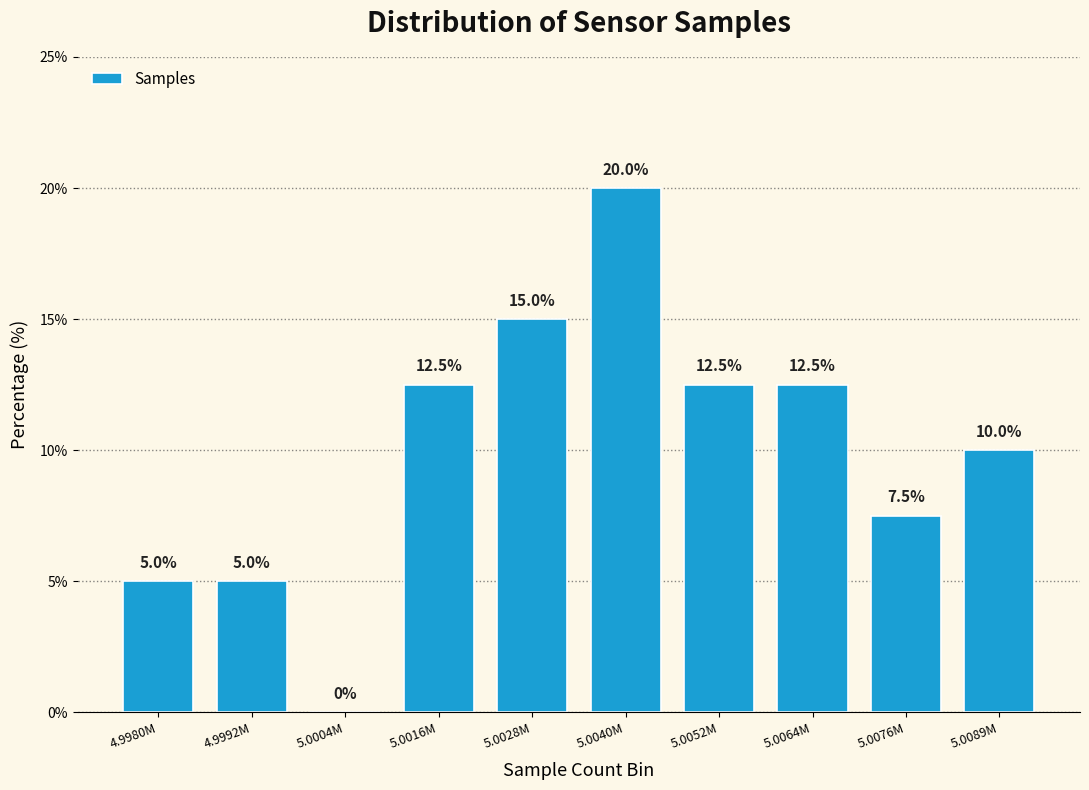

Reading left to right, transcribe all the data shown in this chart.

4.9980M=5.0	4.9992M=5.0	5.0004M=0.0	5.0016M=12.5	5.0028M=15.0	5.0040M=20.0	5.0052M=12.5	5.0064M=12.5	5.0076M=7.5	5.0089M=10.0